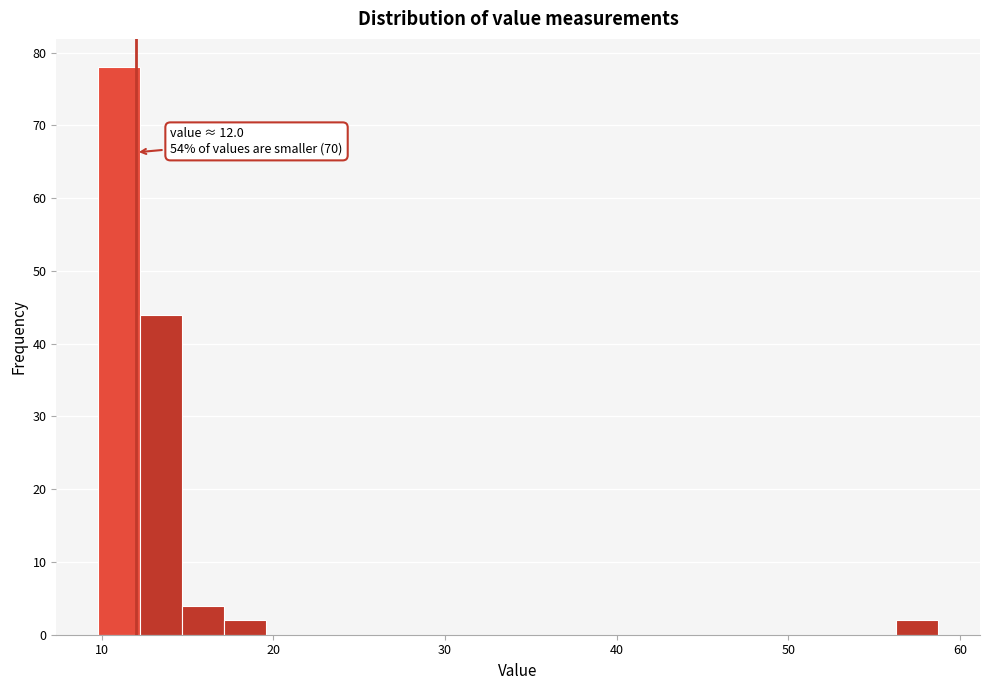

Around what value on the x-axis is the tallest bar? Give the approximate position of its centre, as read against the axis.

11